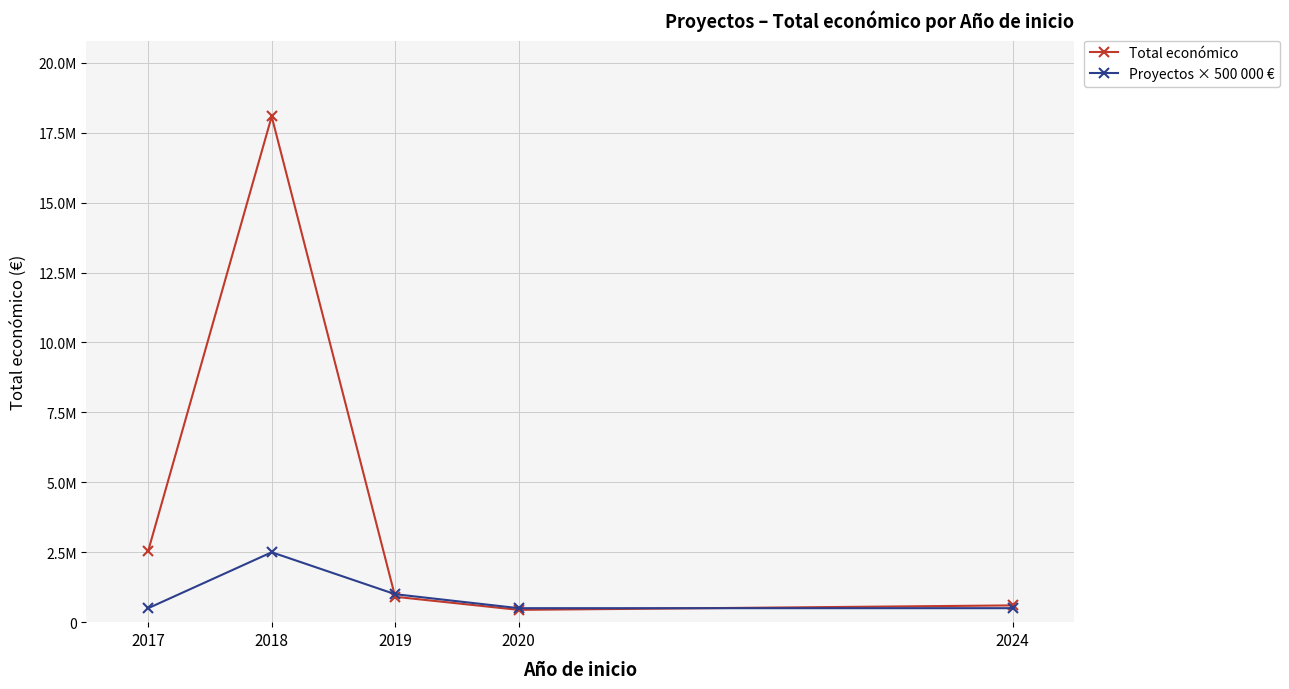

Is this an area chart (filled region under the line)?

No